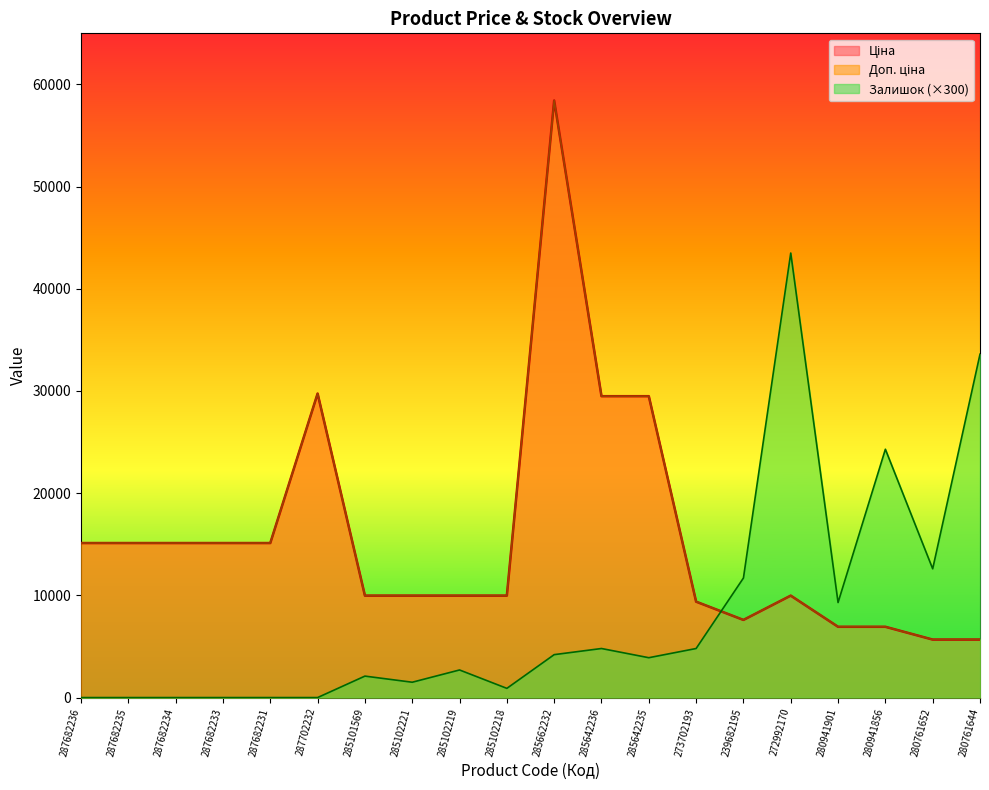

Where is the first local minimum for Доп. ціна?

239682195